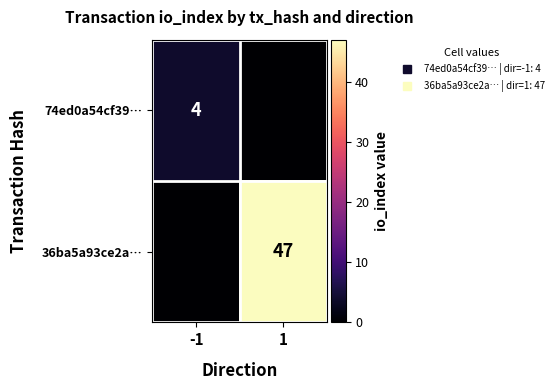

Rank the categories by 74ed0a54cf39… value from lowest to highest.

1, -1